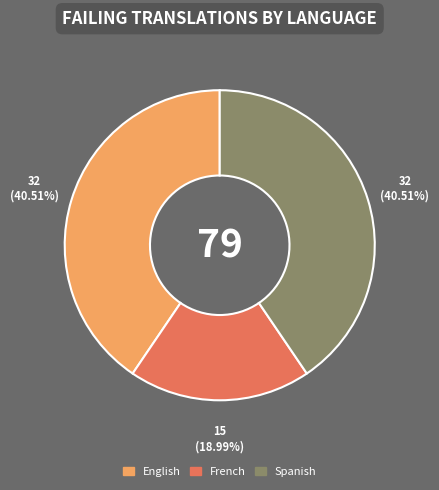

To the nearest percent, what percentage of the pie is Spanish?

41%